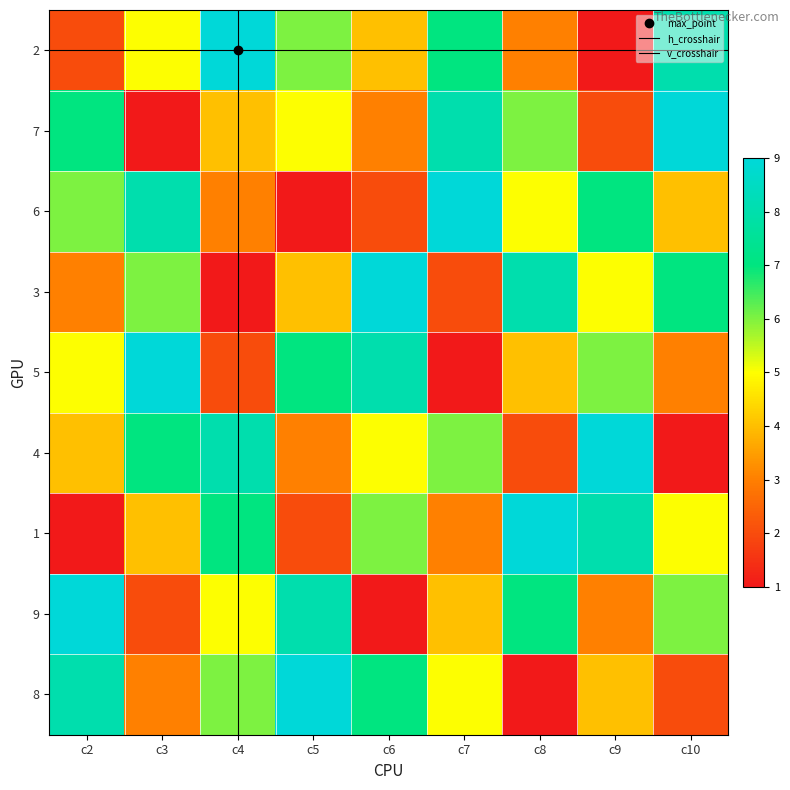

What is the maximum value shown in the chart?

9